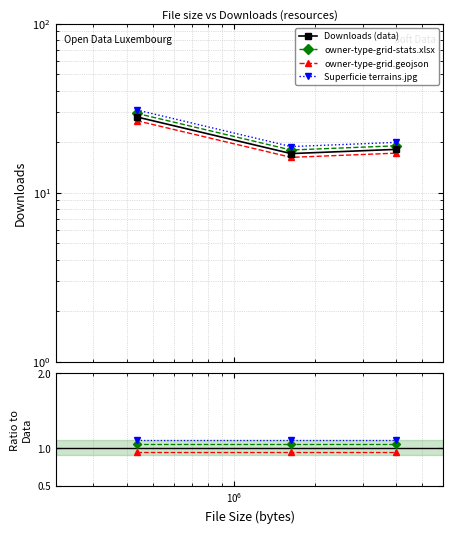

How many data points does each series have?

3